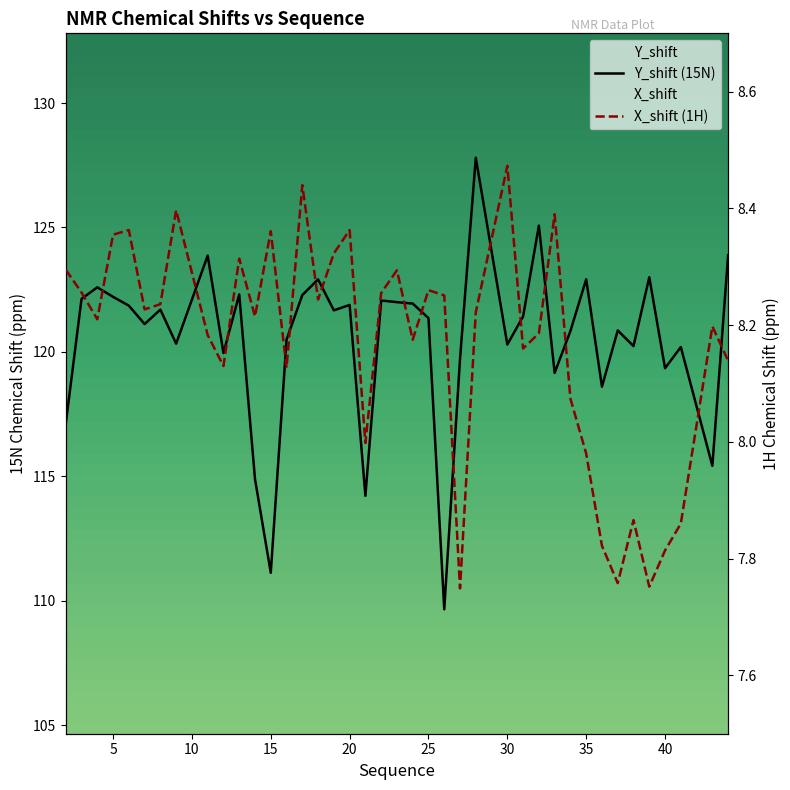

Is it true that Y_shift (15N) equals 154.3 at 32?

False